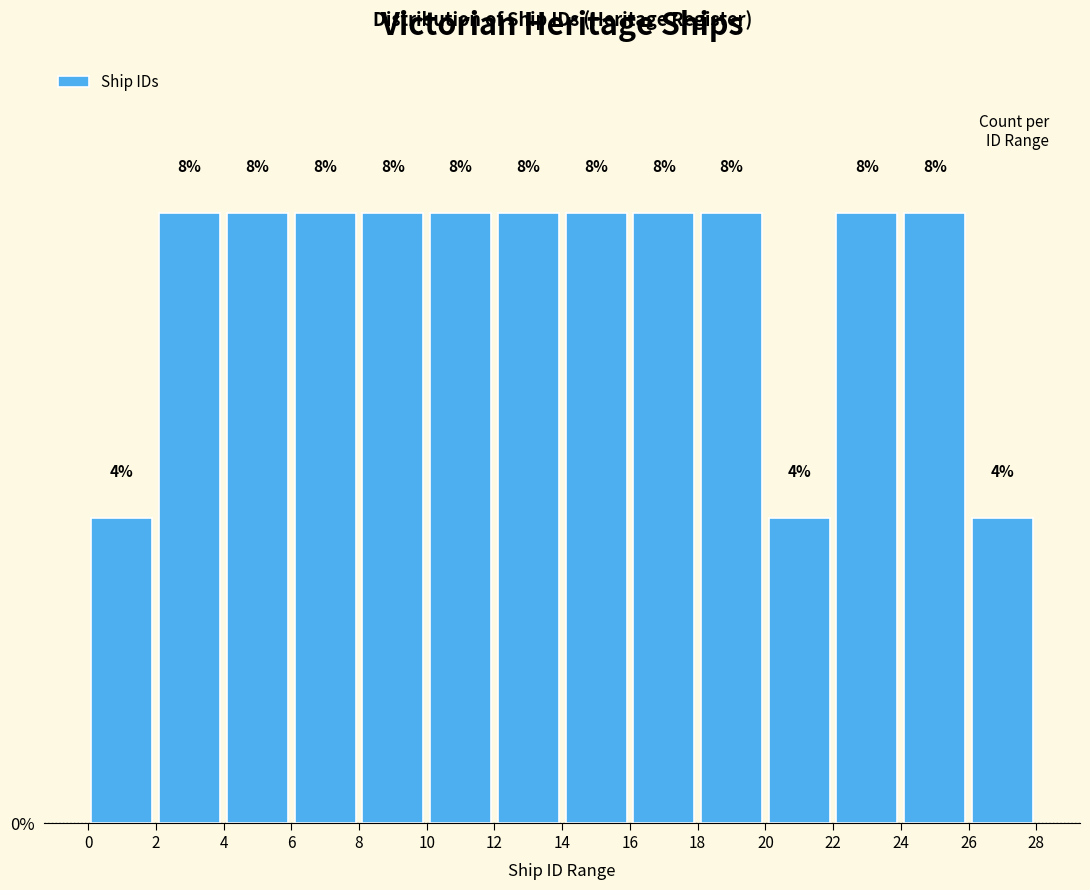

Reading left to right, list every bar in this chart as the range it spans on the x-axis followed by its height.

0 to 2: 4
2 to 4: 8
4 to 6: 8
6 to 8: 8
8 to 10: 8
10 to 12: 8
12 to 14: 8
14 to 16: 8
16 to 18: 8
18 to 20: 8
20 to 22: 4
22 to 24: 8
24 to 26: 8
26 to 28: 4